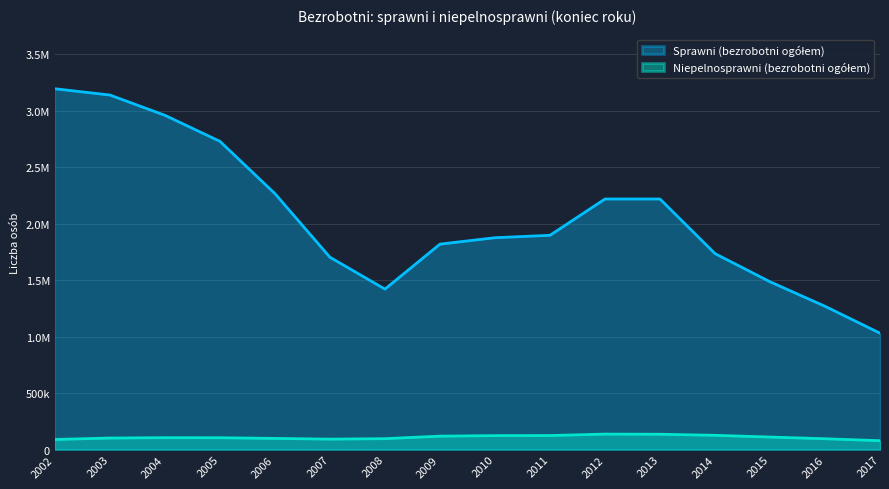

Reading right to left, what are all the values shown in this chart?

Niepelnosprawni (bezrobotni ogółem): 78619	95805	110833	126294	135675	137126	124238	123499	118944	96577	92357	98957	104658	105288	102054	89435
Sprawni (bezrobotni ogółem): 1030828	1269517	1486415	1736090	2219709	2219709	1898139	1876713	1819912	1421584	1703576	2267221	2730449	2961084	3140662	3196271